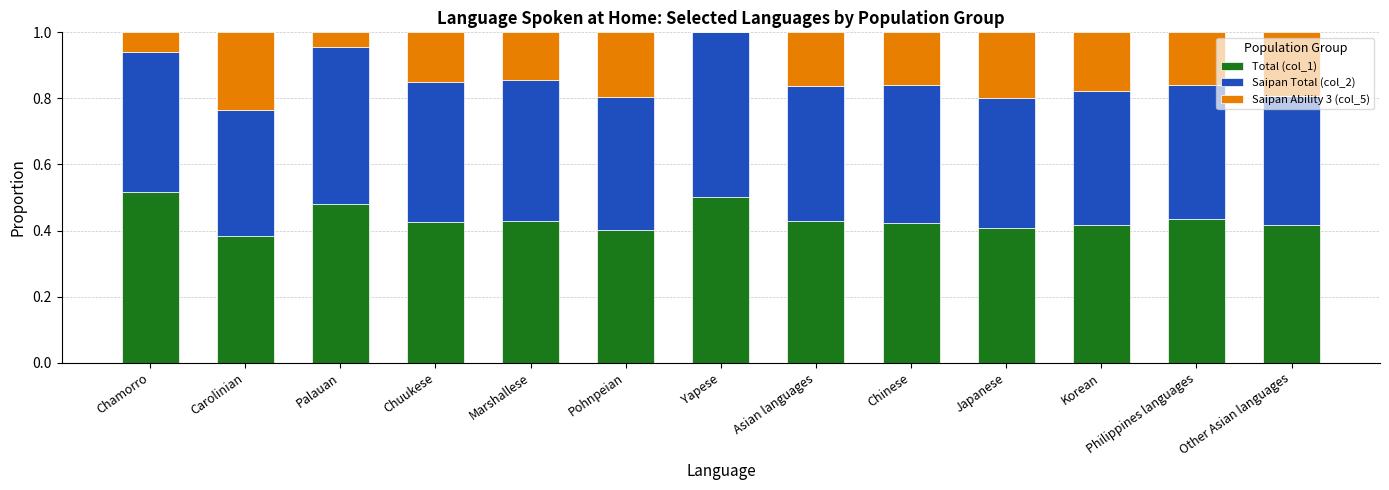

What is the total value across all series at Other Asian languages?

1.0